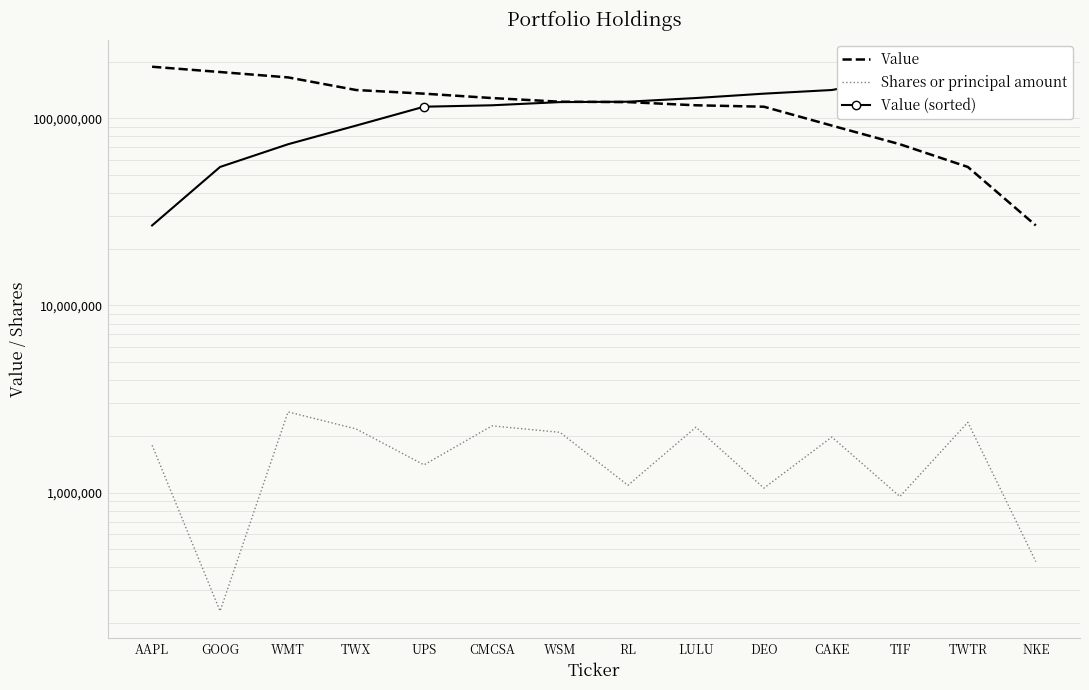

Where does the Shares or principal amount series first go above 1980528?

WMT